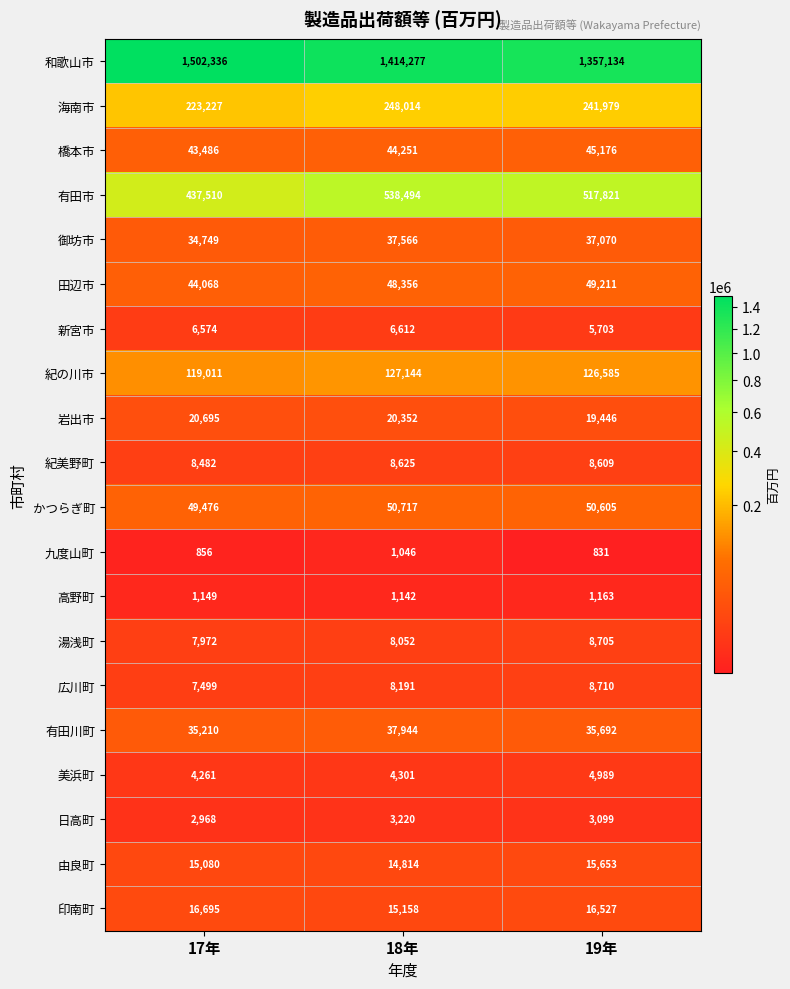

What is the lowest value of the 由良町 series?

14814